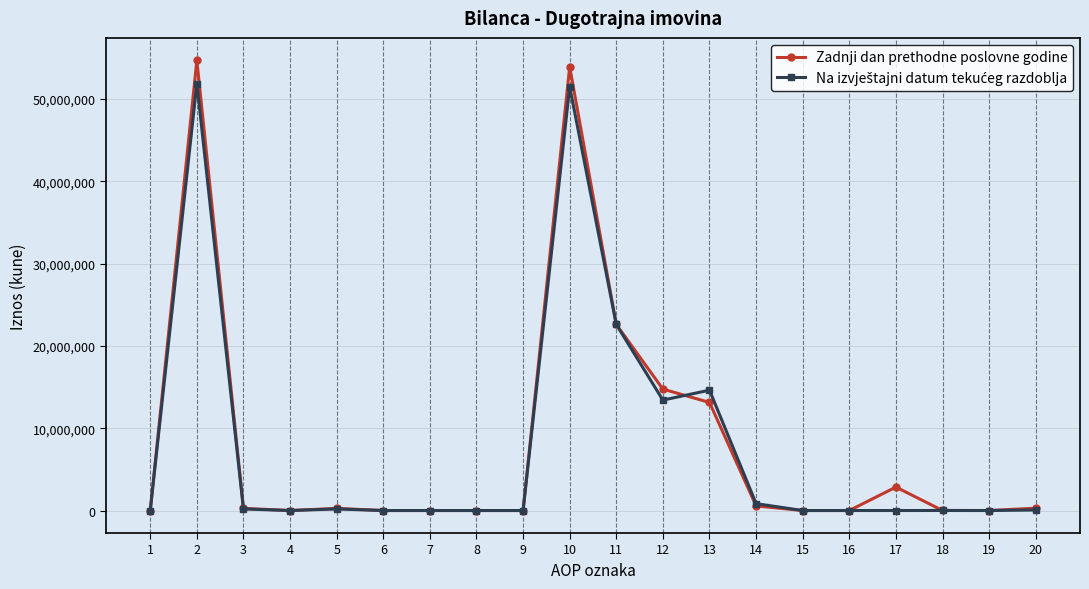

Which series has the largest range (max minus min)?

Zadnji dan prethodne poslovne godine